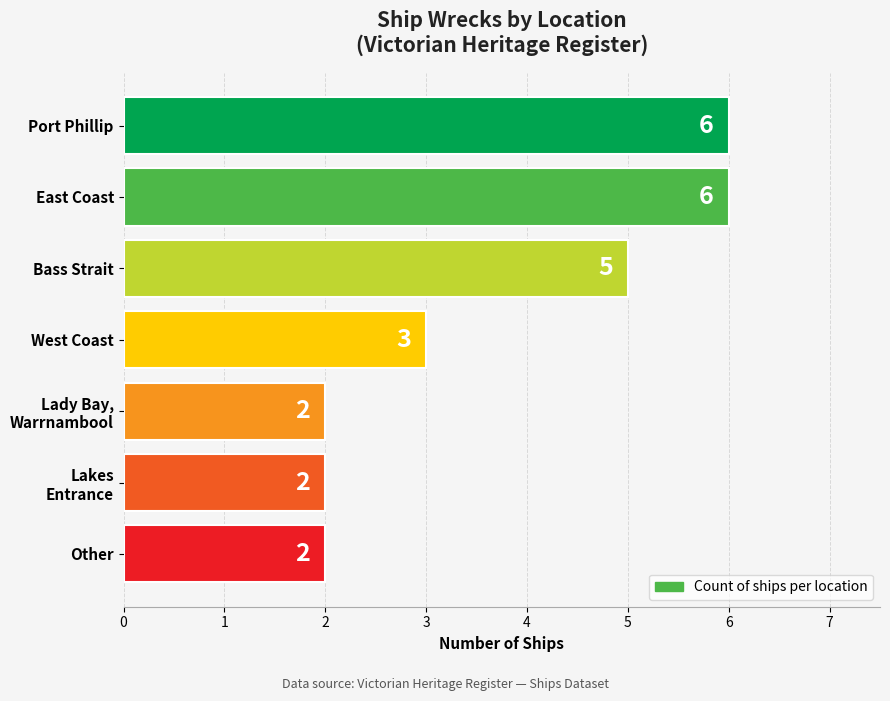

True or false: the data shows 2 at Other.

True